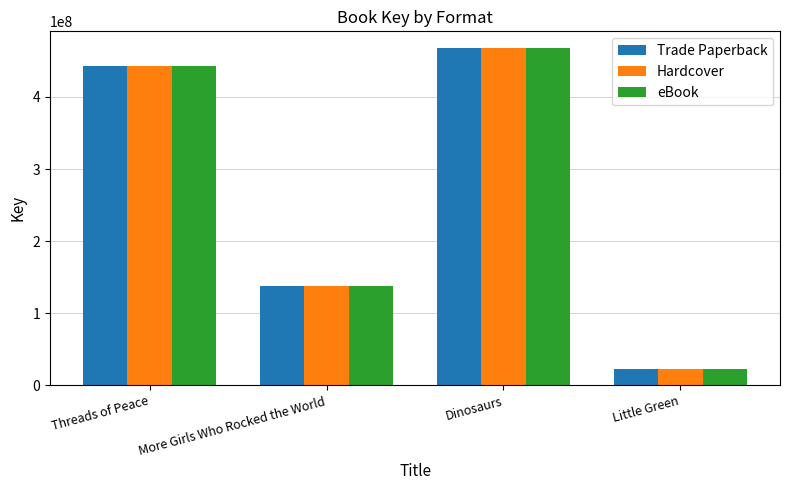

True or false: eBook has a value of 443190848 at Threads of Peace.

True